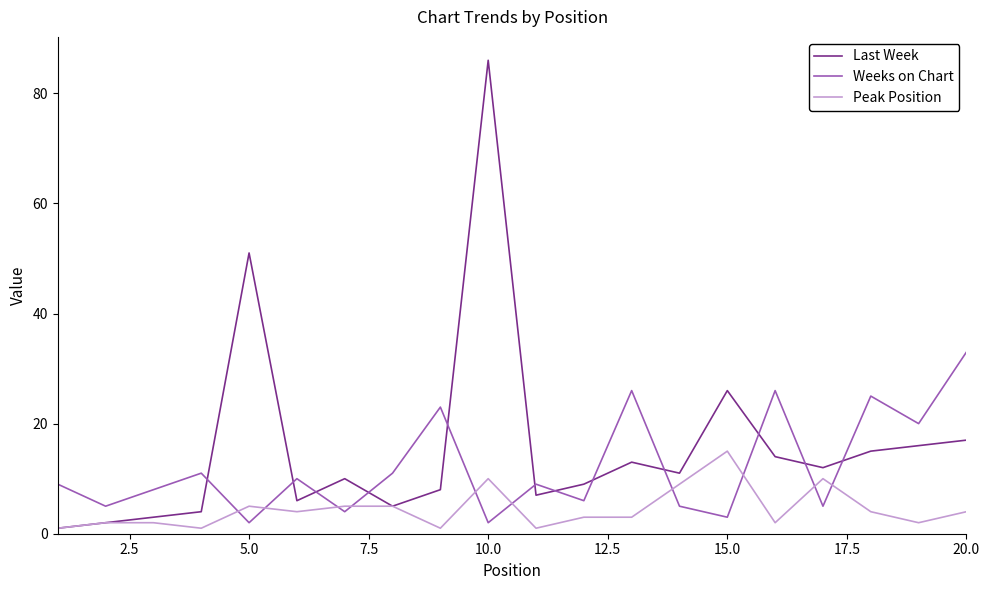

Does the chart have visible grid lines?

No